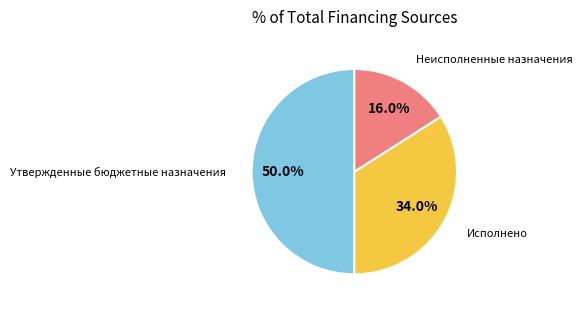

To the nearest percent, what percentage of the pie is Утвержденные бюджетные назначения?

50%